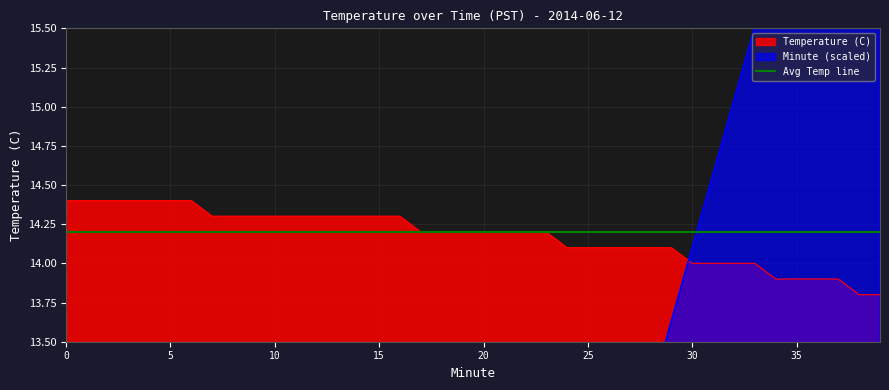

At which category is the sum across all series the highest?

39